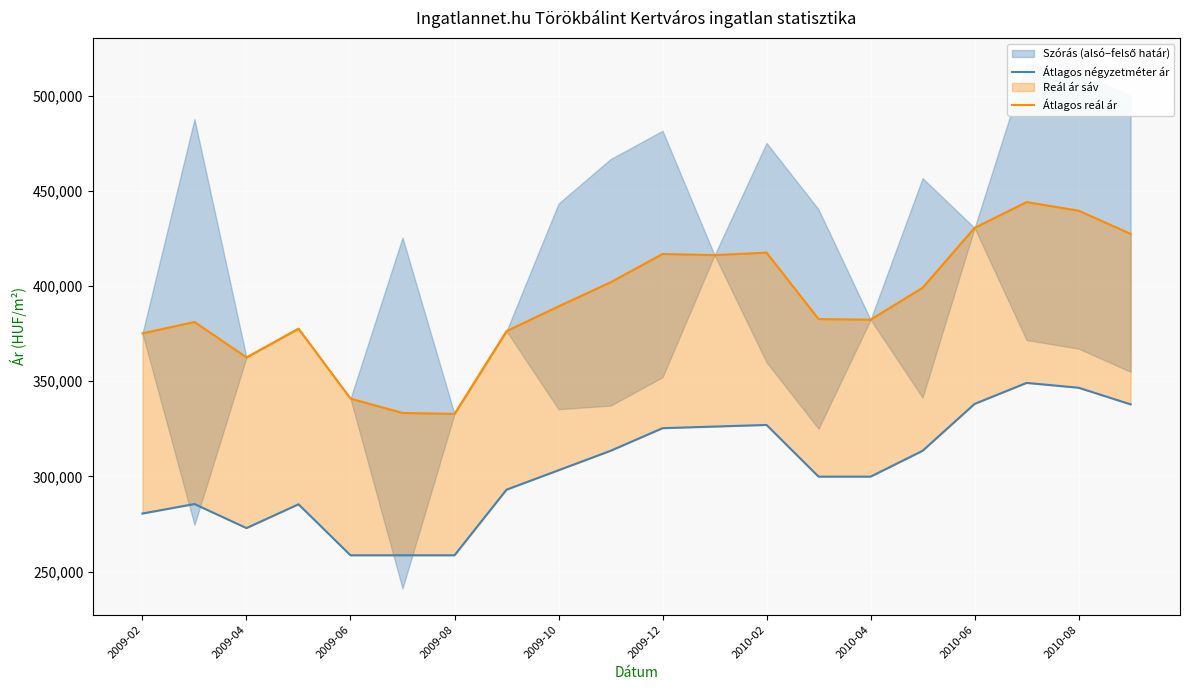

How many data points in Átlagos négyzetméter ár are above 303232?

9